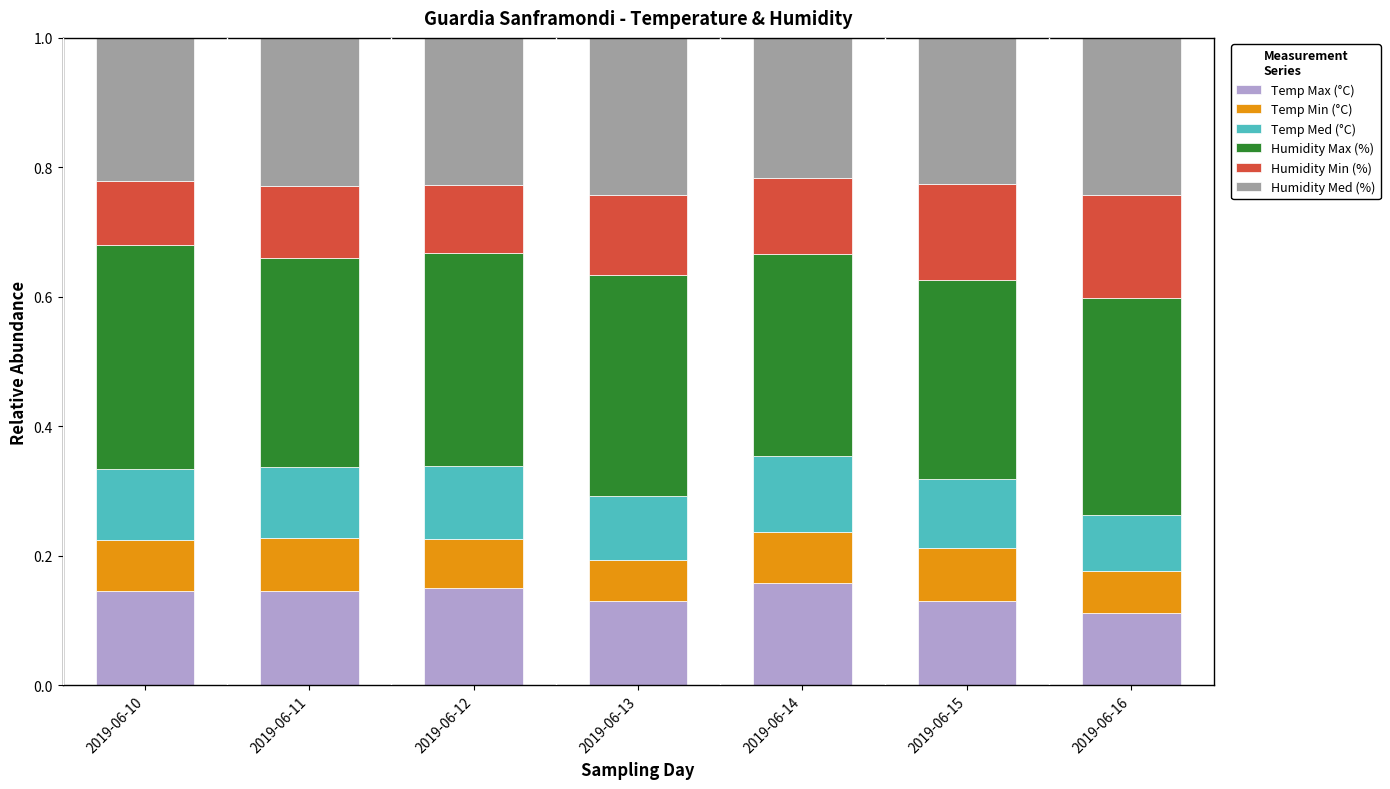

What is the total value across all series at 2019-06-11?

1.0